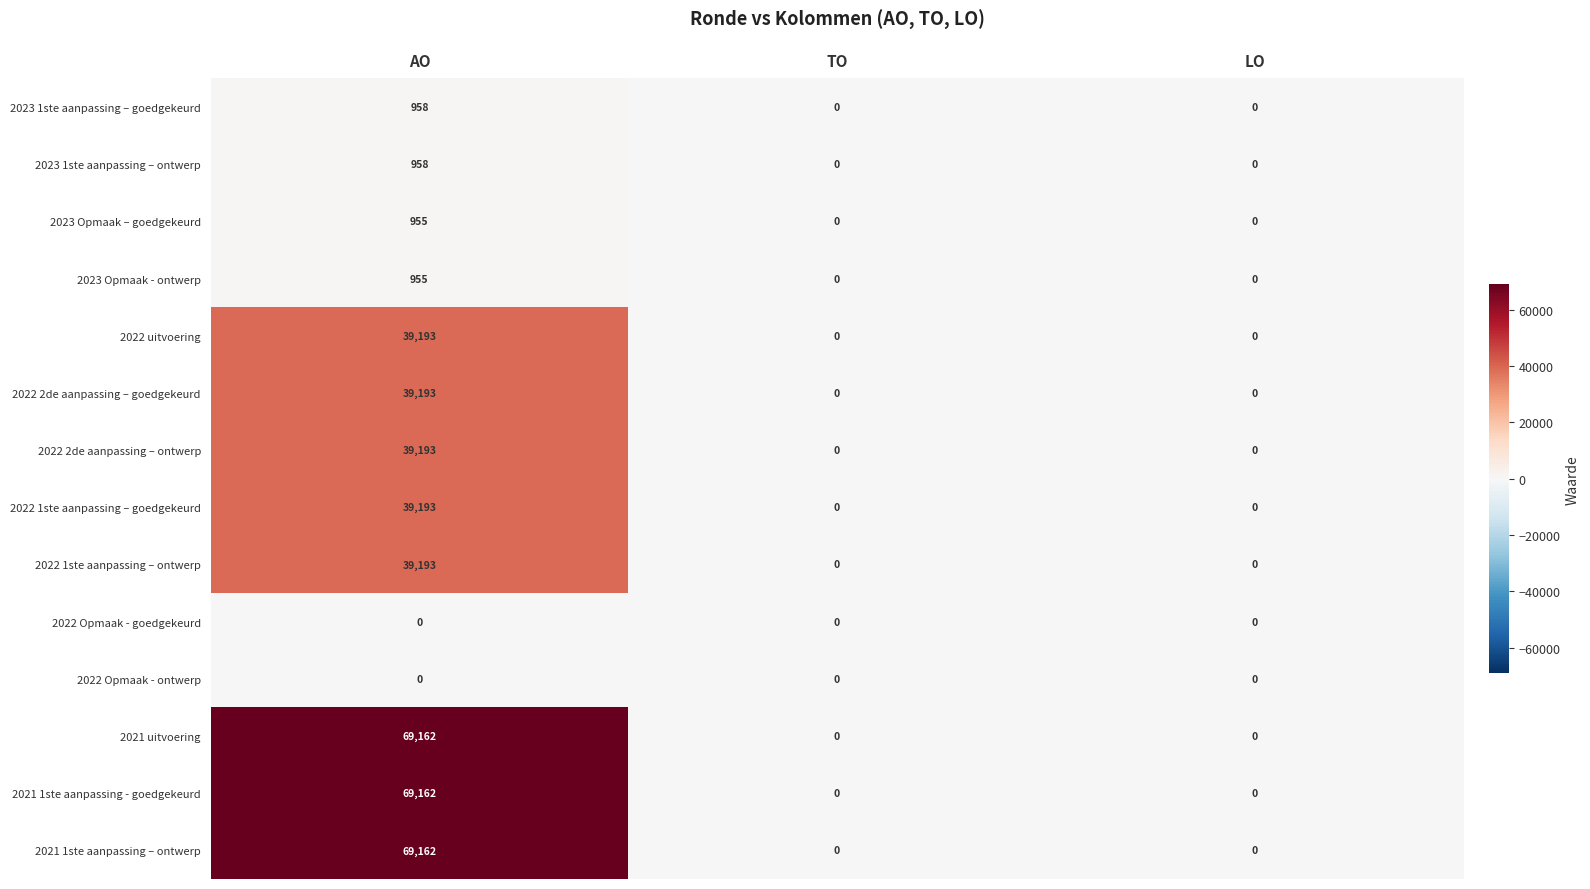

The value of 2022 2de aanpassing – ontwerp at LO is 12288. True or false?

False